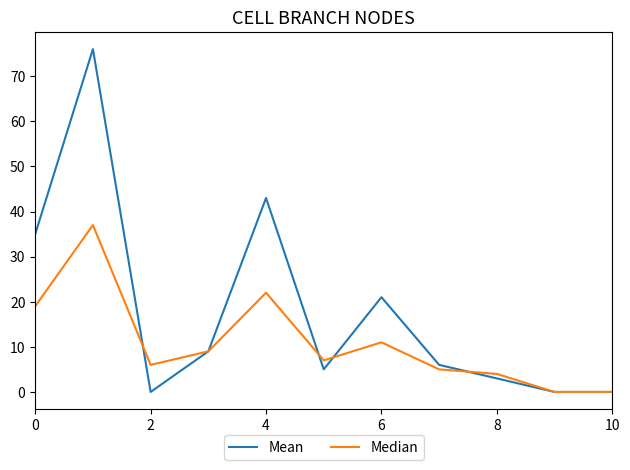

What is the maximum value shown in the chart?

76